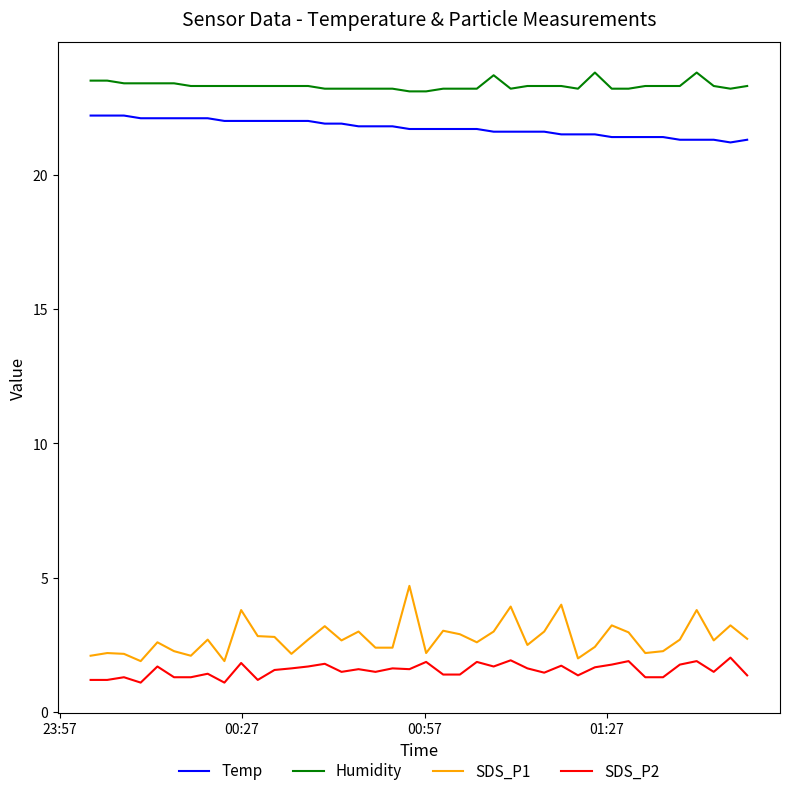

What is the greatest value displayed?

23.8